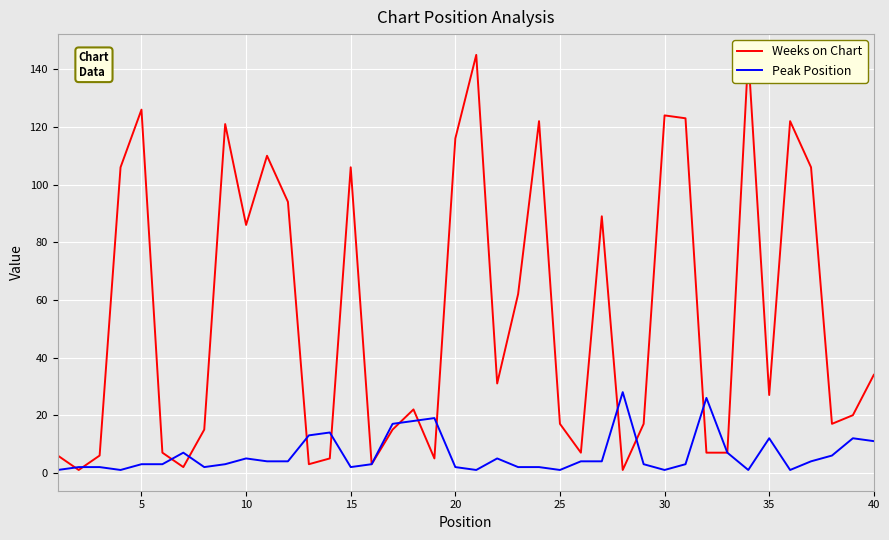

How many values in the Peak Position series exceed 4?

15